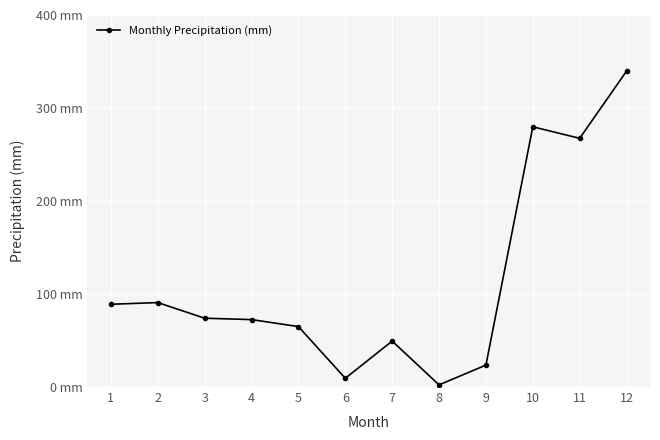

The value at 9 is 32.7. True or false?

False